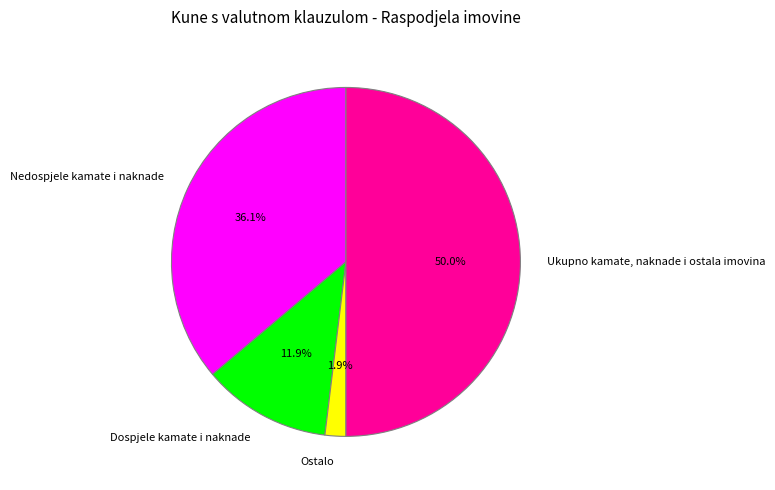

Which category has the biggest portion of the pie?

Ukupno kamate, naknade i ostala imovina